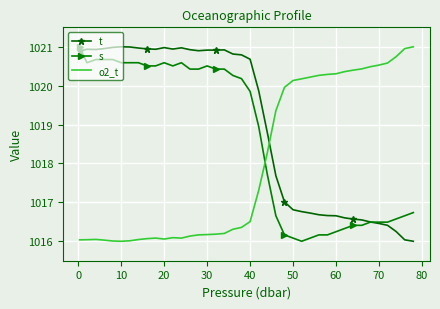

Which series has the largest total across all categories?

t